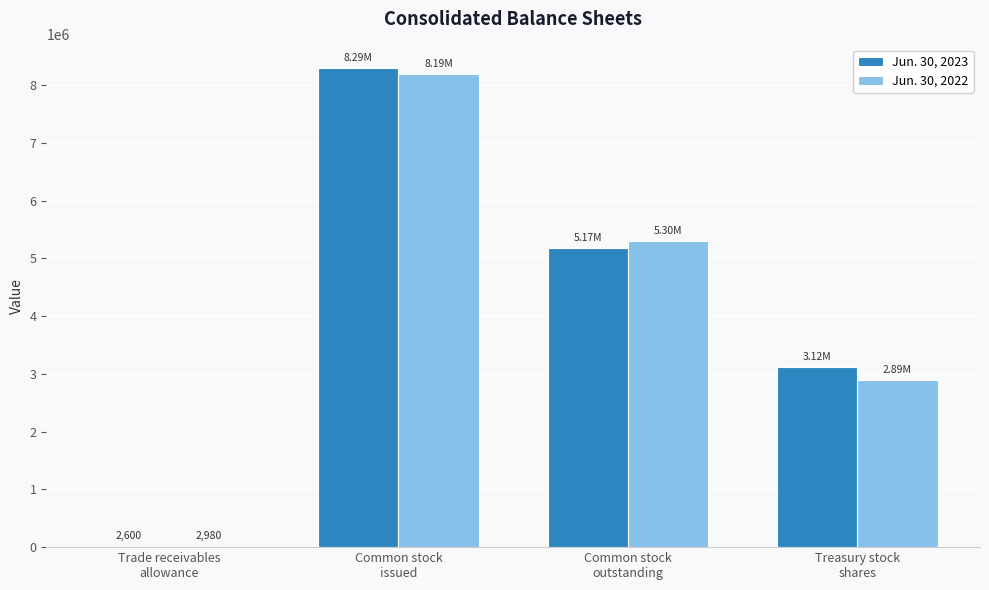

What is the maximum value for Jun. 30, 2022?

8190000